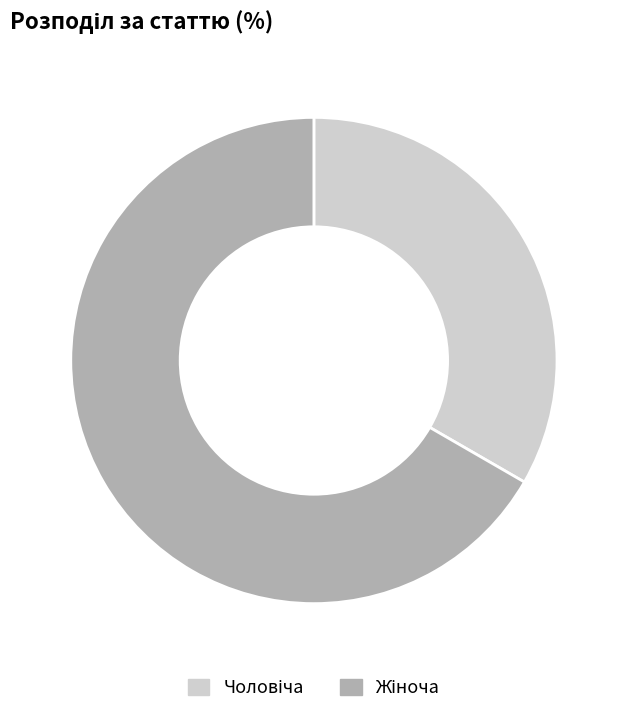

Is there a majority slice in this chart?

Yes